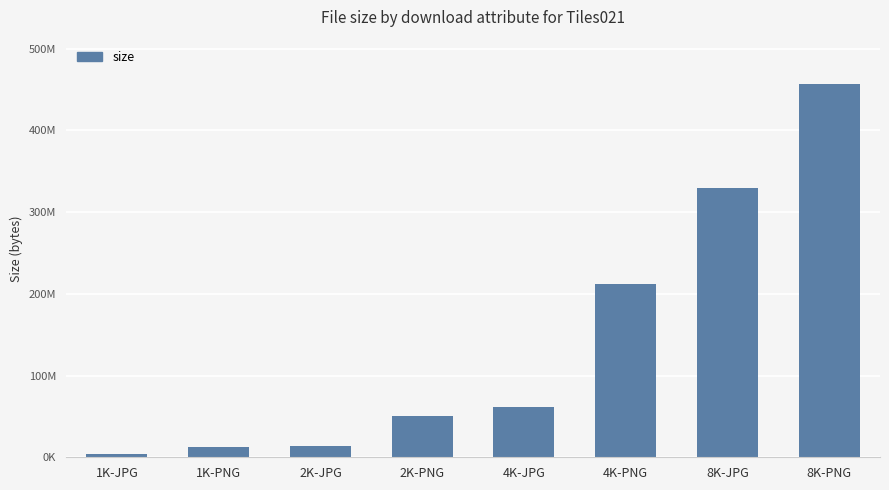

Which has a higher value, 2K-JPG or 1K-JPG?

2K-JPG